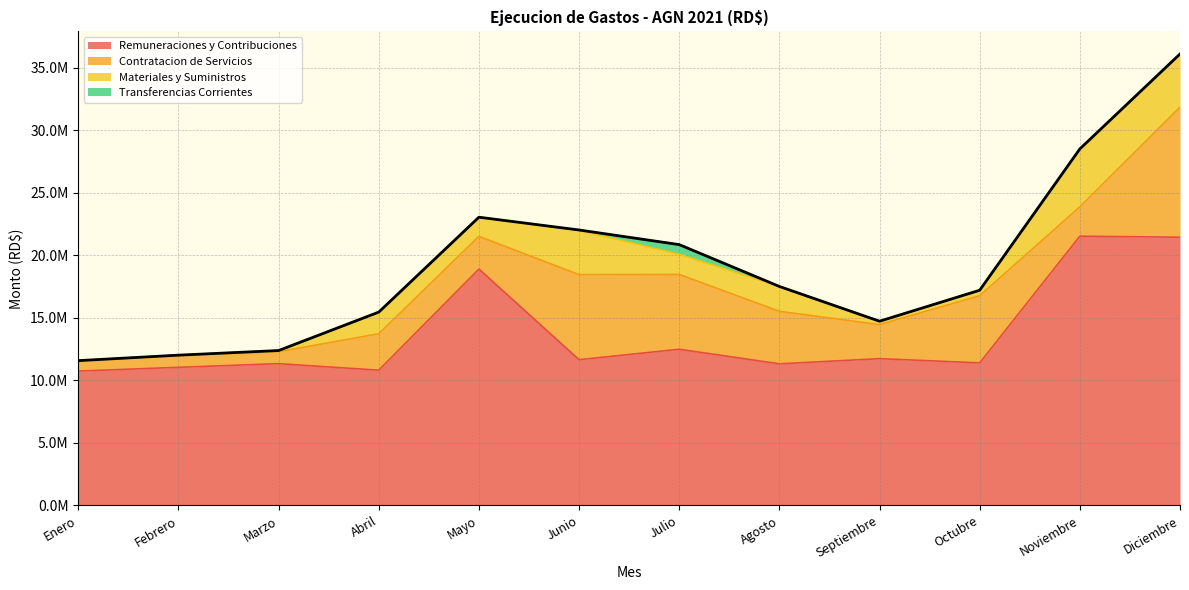

Where is Contratacion de Servicios nearest to the value 5615837?

Octubre